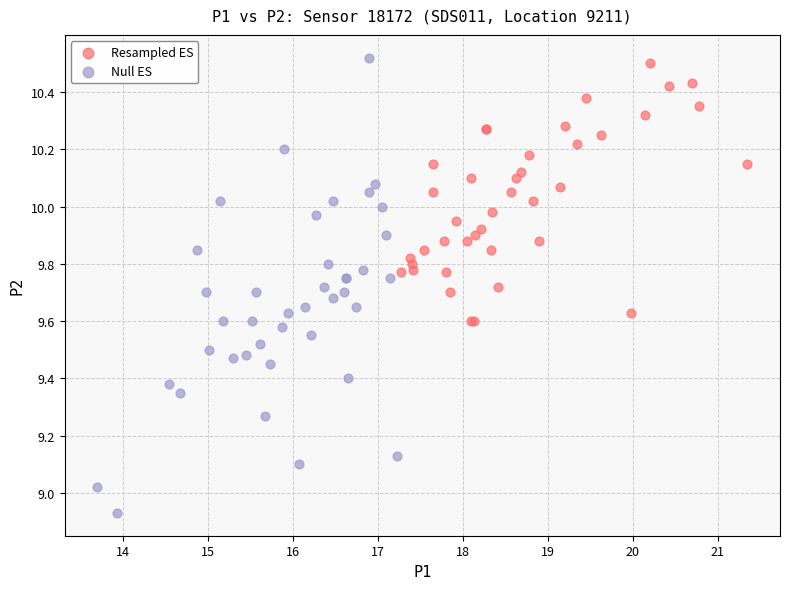

Which series contains the lowest Y value?

Null ES